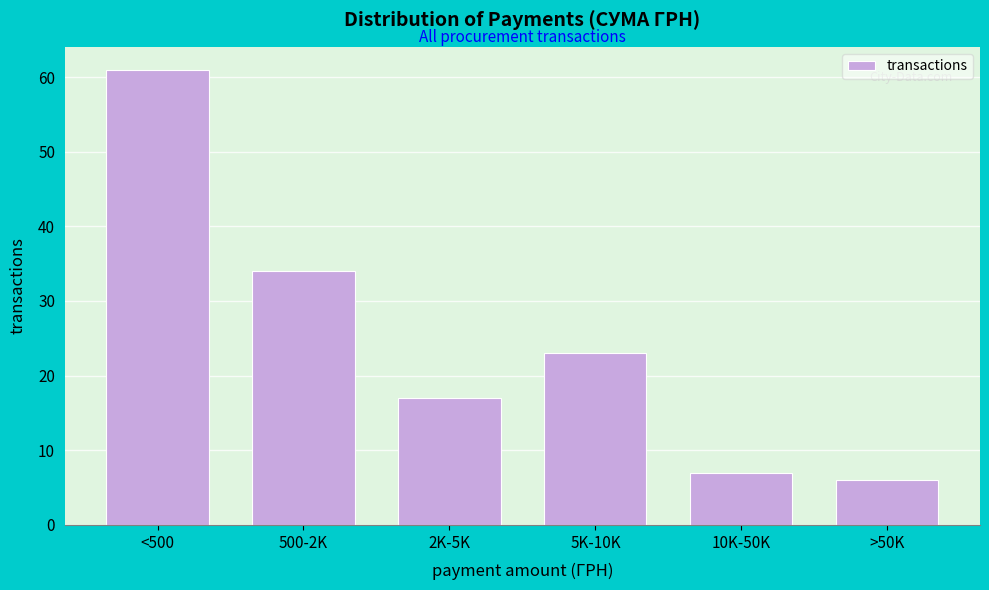

Reading right to left, what are all the values shown in this chart?

6	7	23	17	34	61